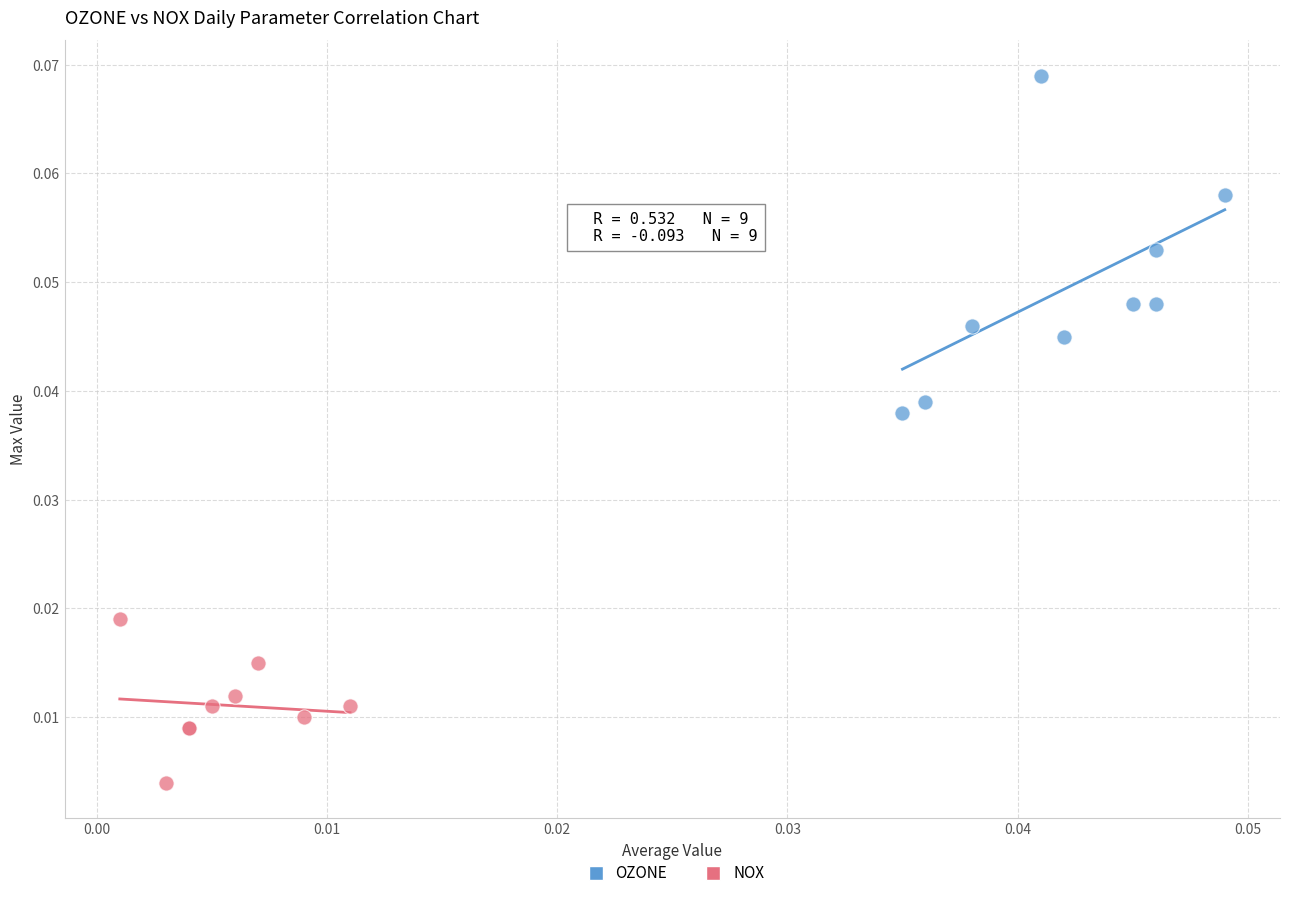

Which series contains the highest Y value?

OZONE